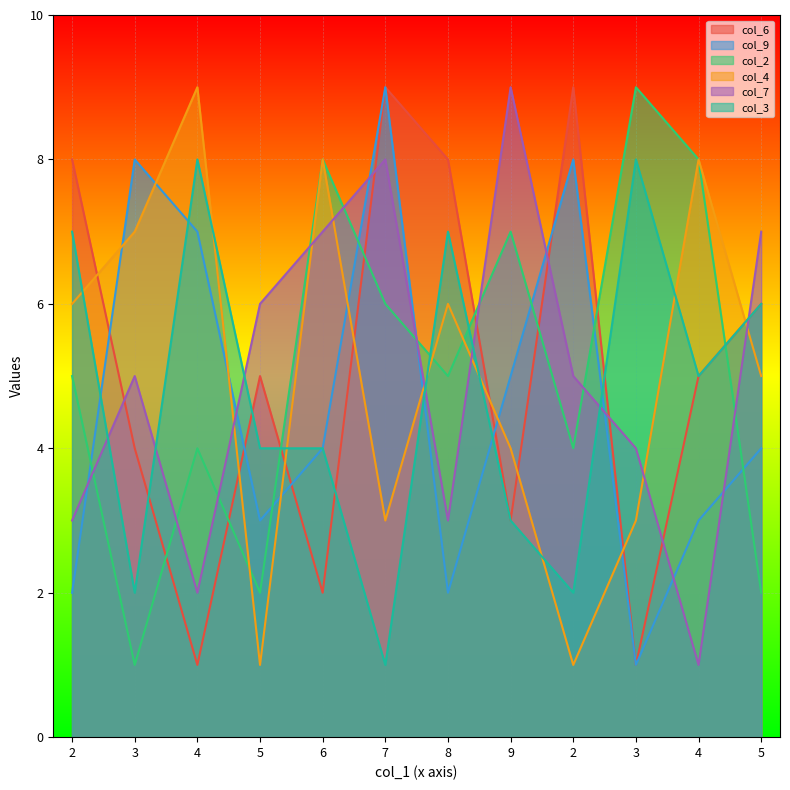

Which category has the lowest value across all series?

4